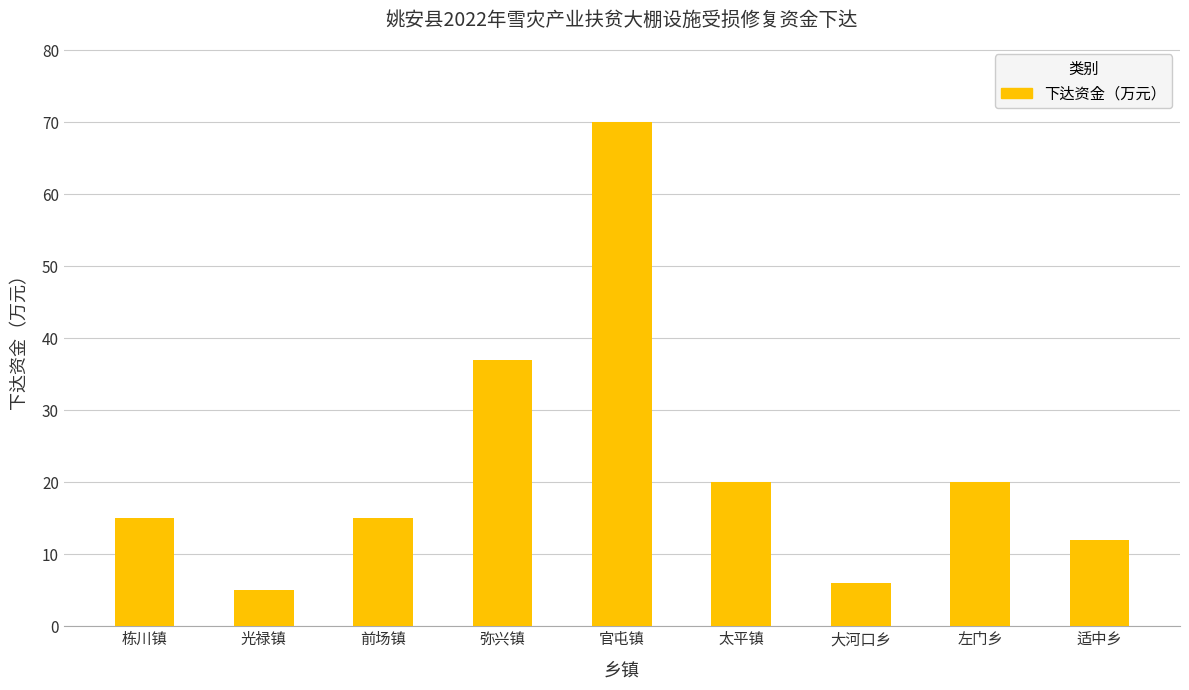

Which category has the highest value across all series?

官屯镇